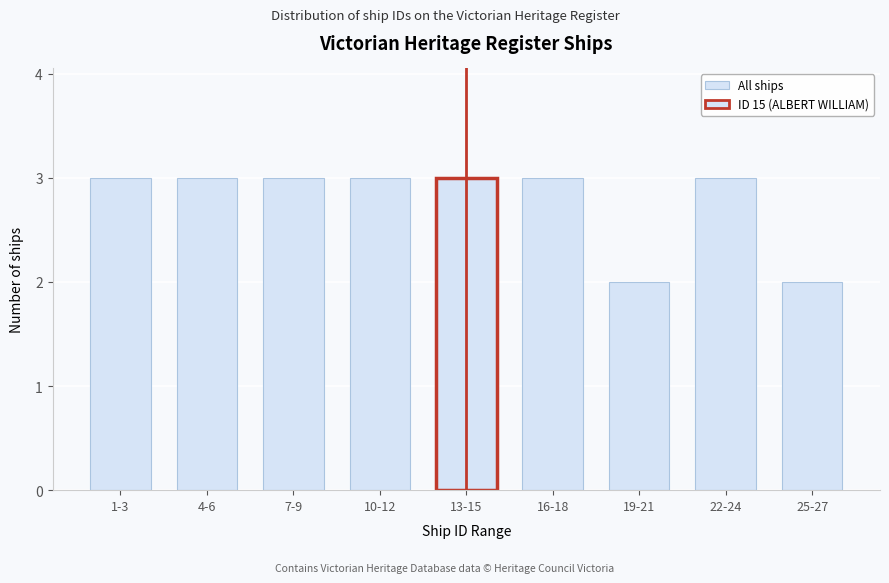

Reading left to right, list all the values displayed in this chart.

1-3=3	4-6=3	7-9=3	10-12=3	13-15=3	16-18=3	19-21=2	22-24=3	25-27=2